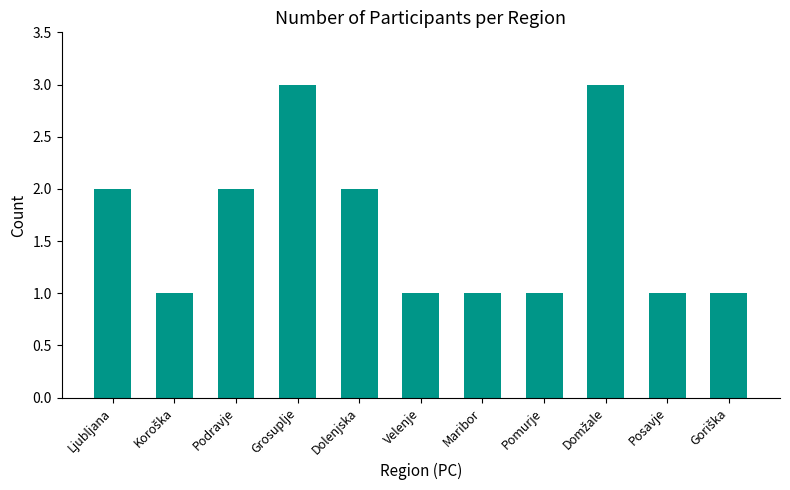

Read the value at Maribor.

1